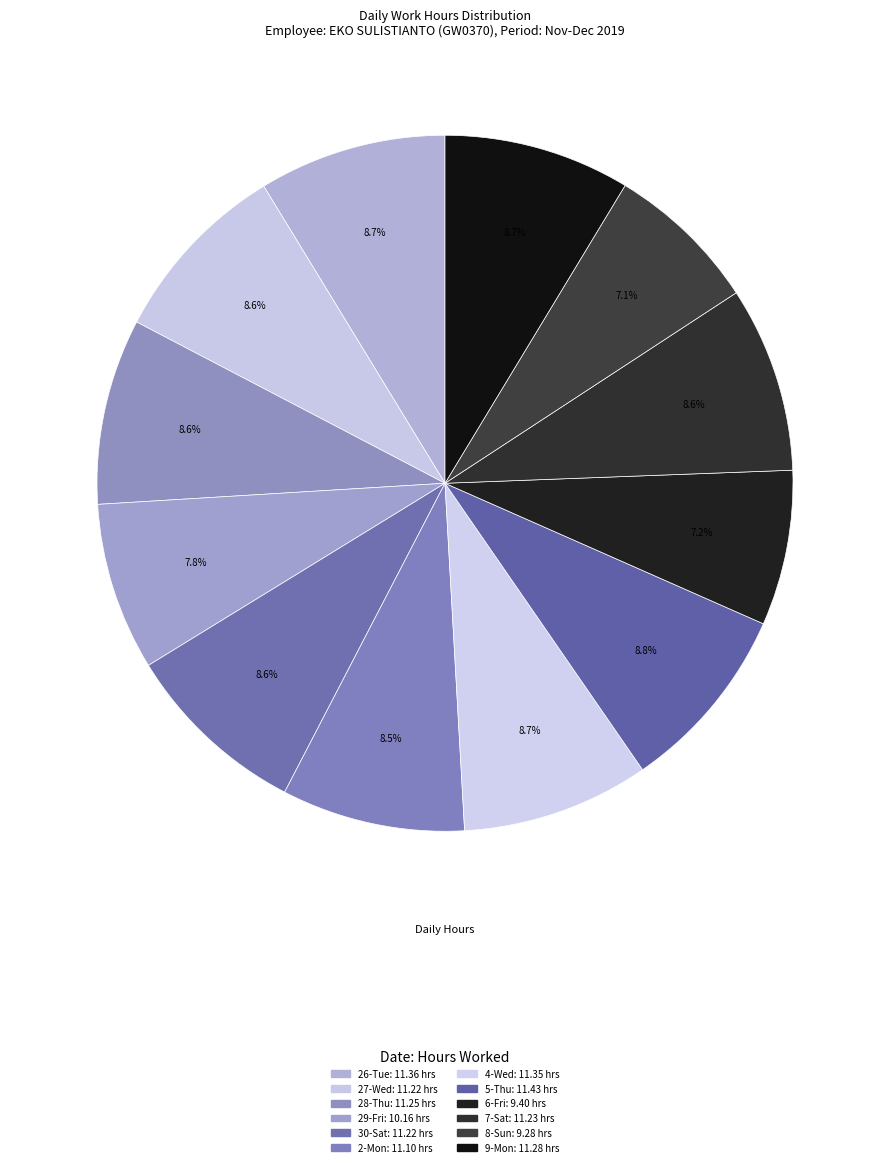

Count the number of slices in the pie.

12